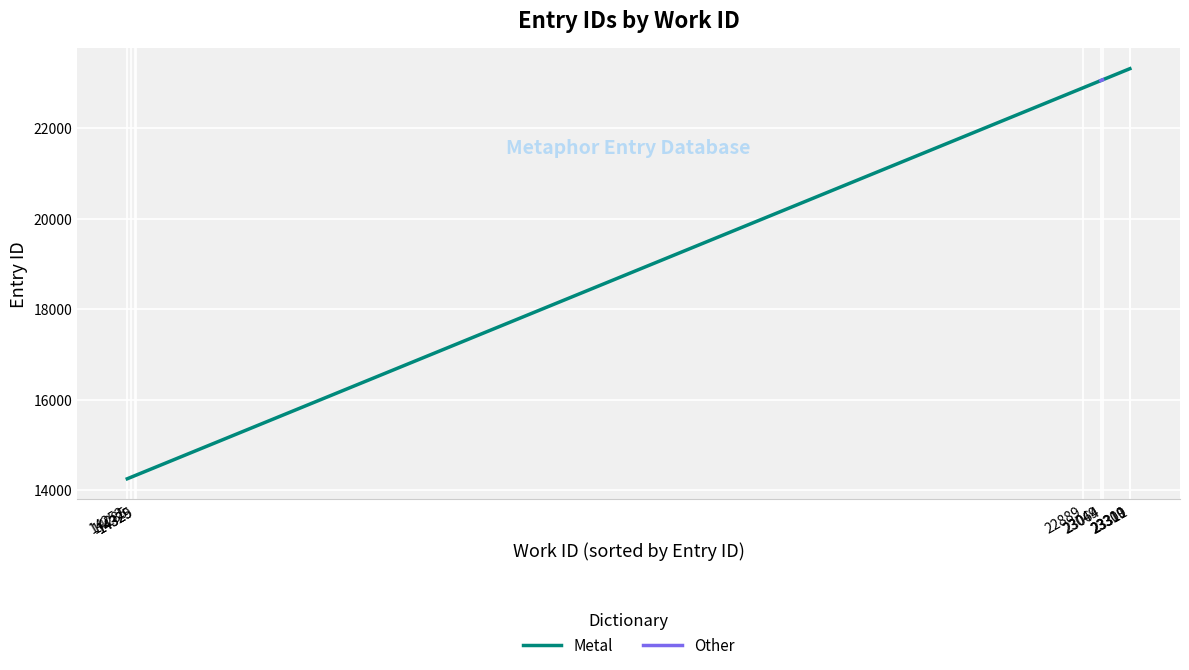

What is the change in value from 22889 to 23309?

+420